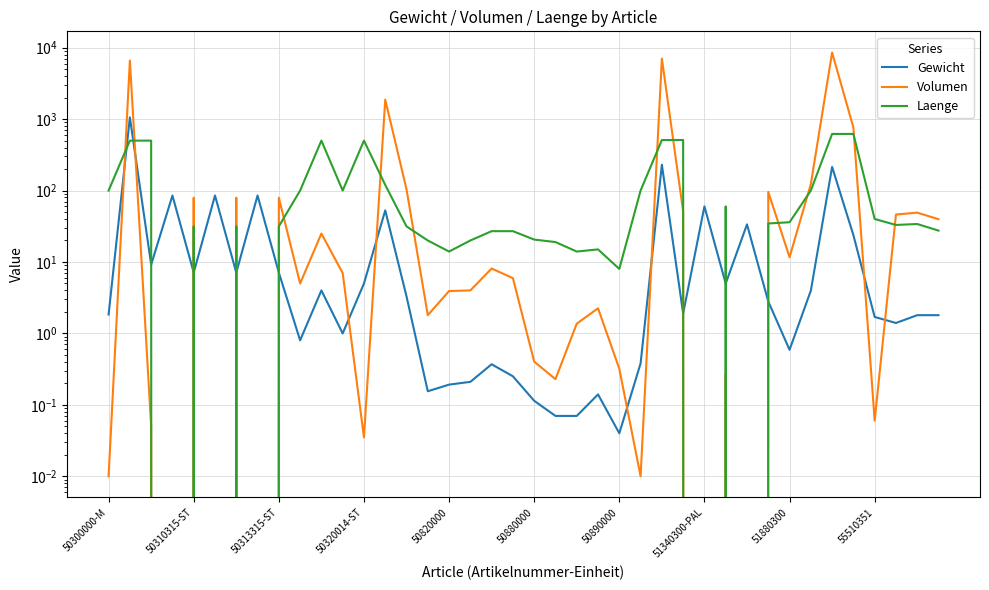

Where is Gewicht nearest to the value 529?

26